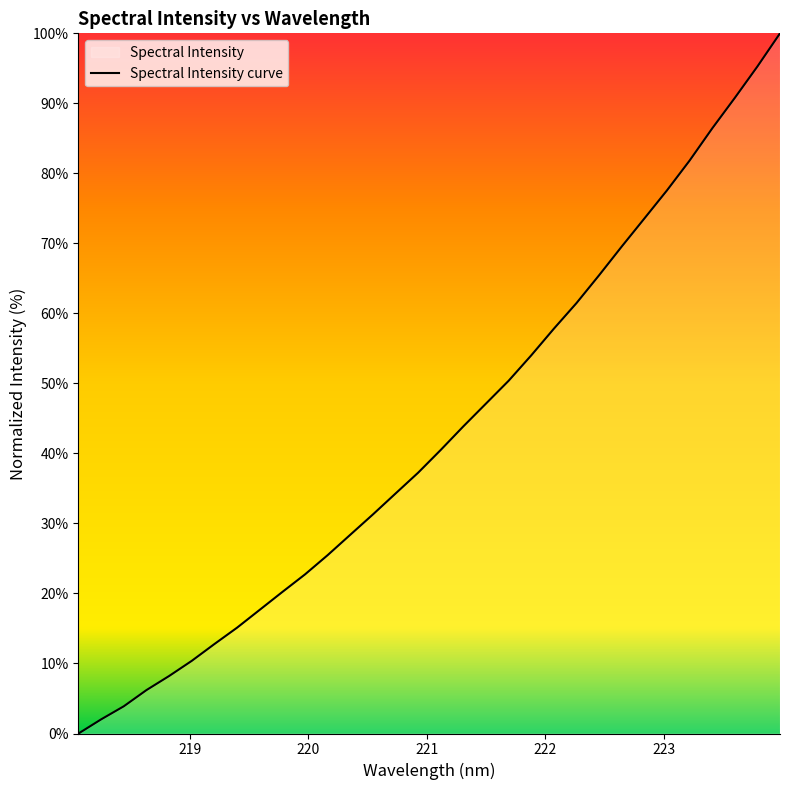

What is the sum of the values at 222.6447 and 221.8812?

123.6